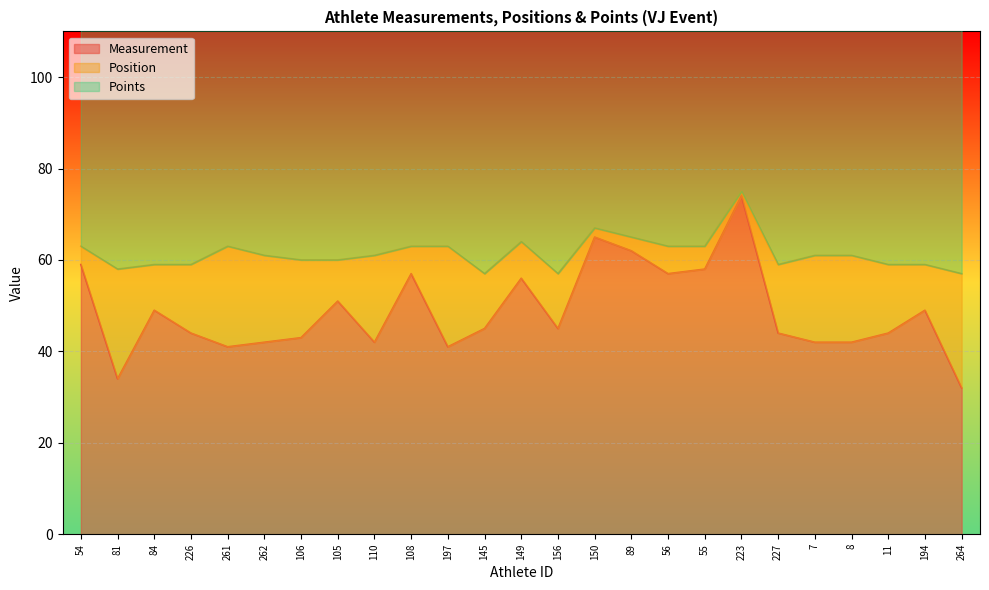

In Measurement, how many points are lower than both neighbors (excluding endpoints)?

6